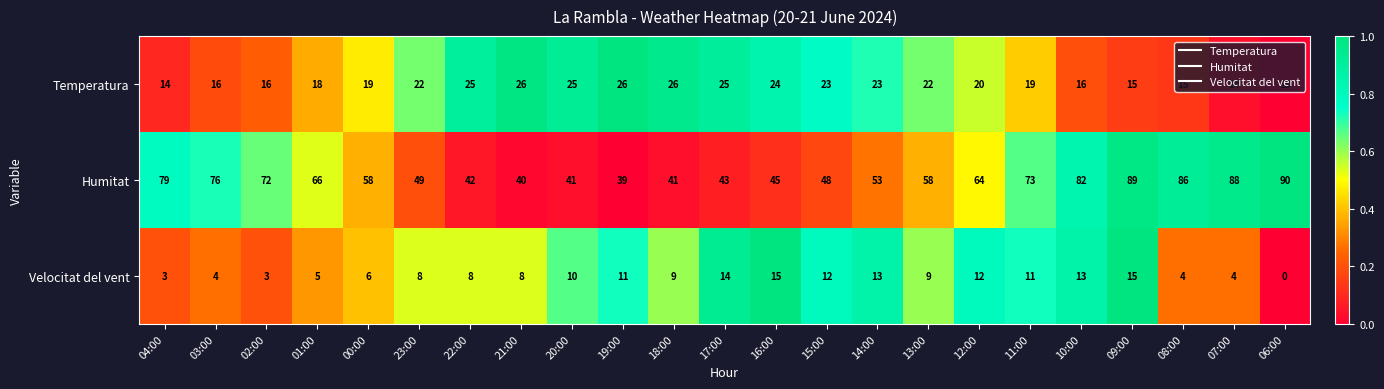

Which series has the largest range (max minus min)?

Humitat